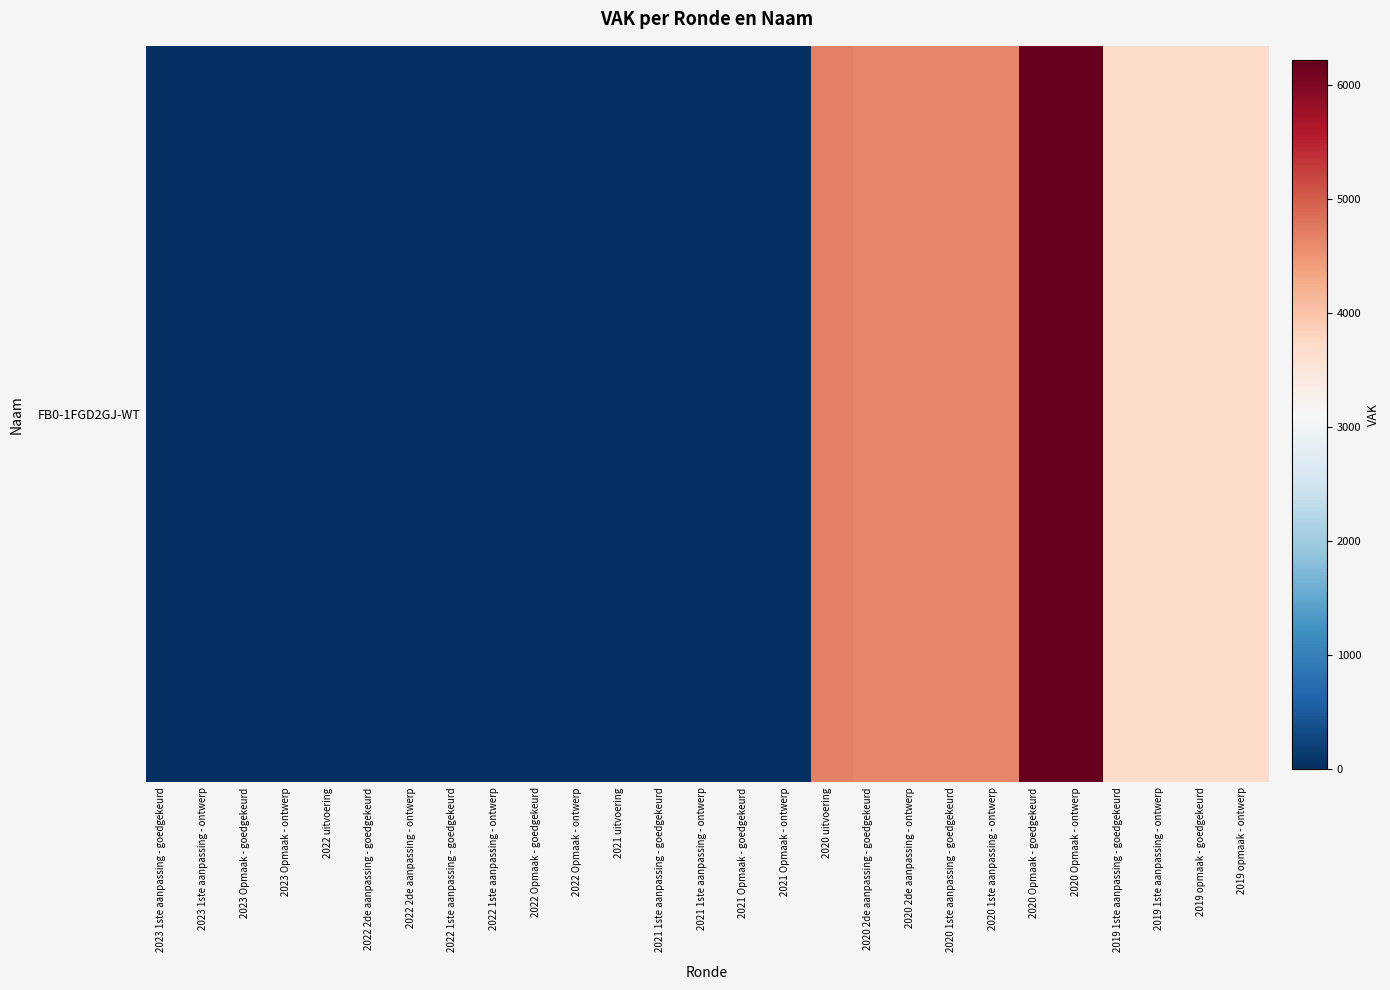

Reading right to left, extract all data points from this chart.

3675	3675	3672	3672	6223	6223	4628	4628	4628	4628	4681	0	0	0	0	0	0	0	0	0	0	0	0	0	0	0	0